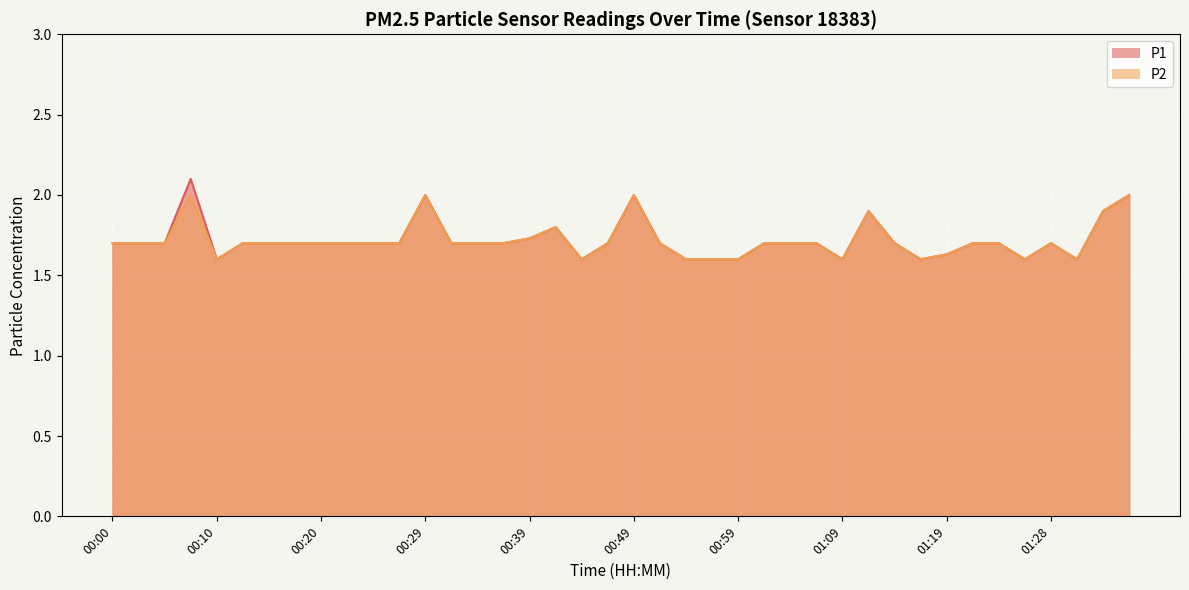

Reading right to left, extract all data points from this chart.

P1: 2.0	1.9	1.6	1.7	1.6	1.7	1.7	1.6	1.6	1.7	1.9	1.6	1.7	1.7	1.7	1.6	1.6	1.6	1.7	2.0	1.7	1.6	1.8	1.7	1.7	1.7	1.7	2.0	1.7	1.7	1.7	1.7	1.7	1.7	1.7	1.6	2.1	1.7	1.7	1.7
P2: 2.0	1.9	1.6	1.7	1.6	1.7	1.7	1.6	1.6	1.7	1.9	1.6	1.7	1.7	1.7	1.6	1.6	1.6	1.7	2.0	1.7	1.6	1.8	1.7	1.7	1.7	1.7	2.0	1.7	1.7	1.7	1.7	1.7	1.7	1.7	1.6	2.0	1.7	1.7	1.7